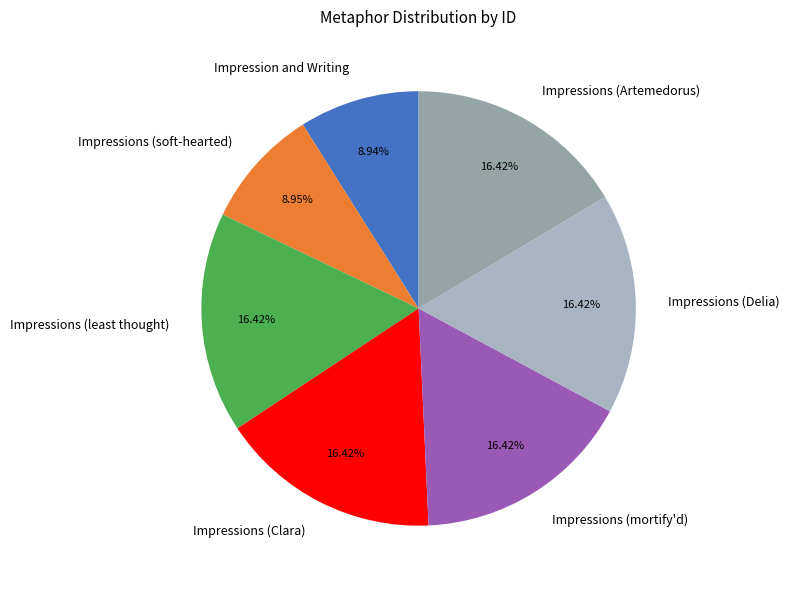

To the nearest percent, what portion does Impressions (Delia) represent?

16%